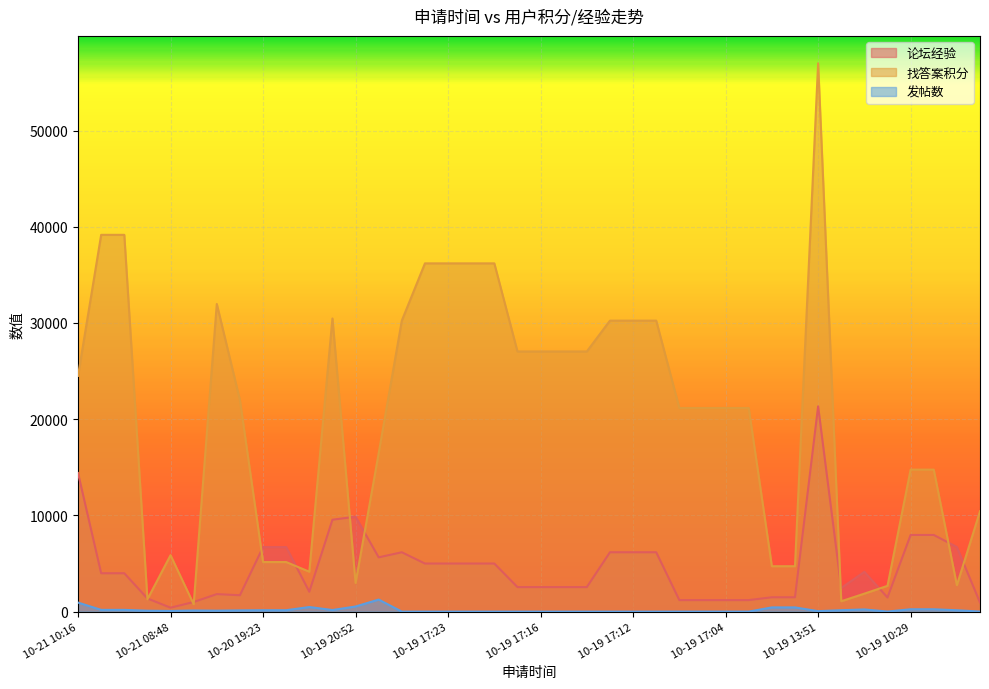

Rank the series by their average value, from lowest to highest.

发帖数, 论坛经验, 找答案积分